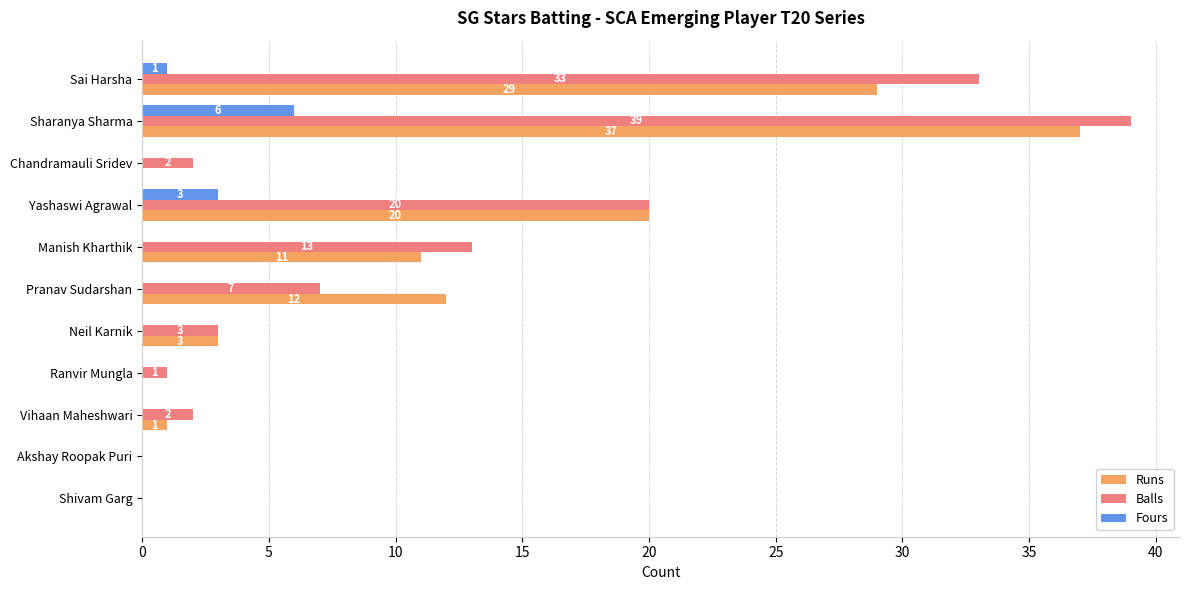

How many Fours values are between 0 and 1?

9